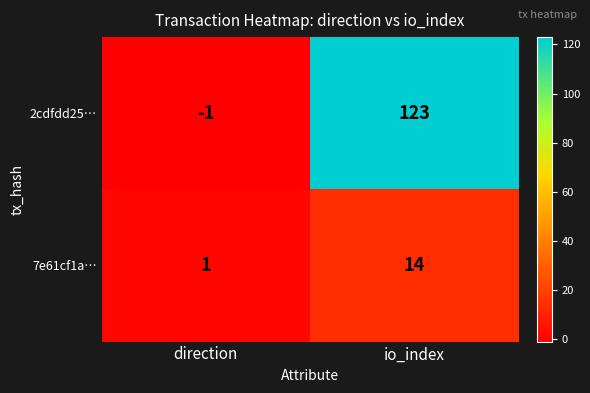

What is the sum of the 2cdfdd25… values at io_index and direction?

122